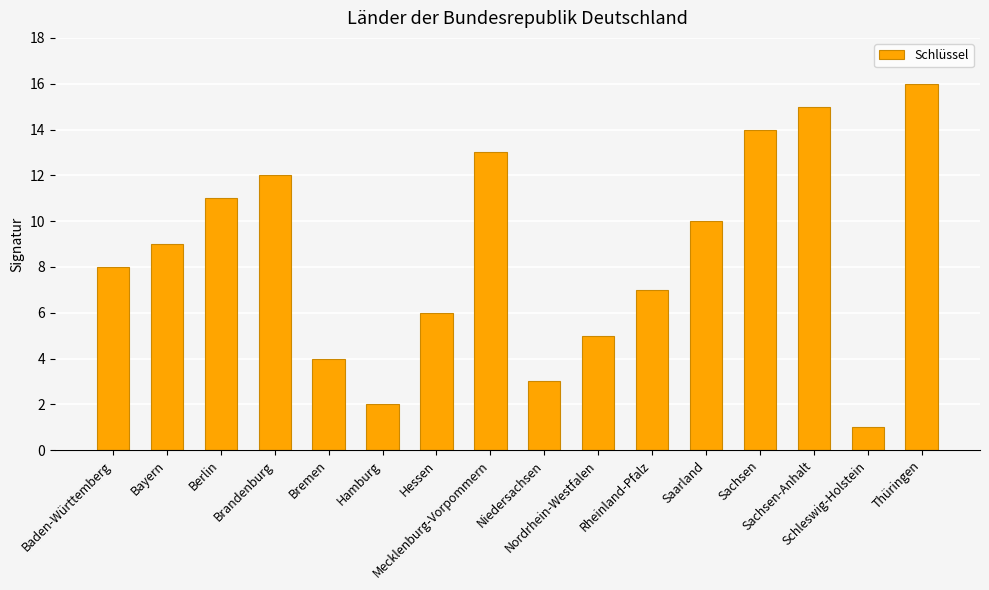

What position from the right is Saarland?

5